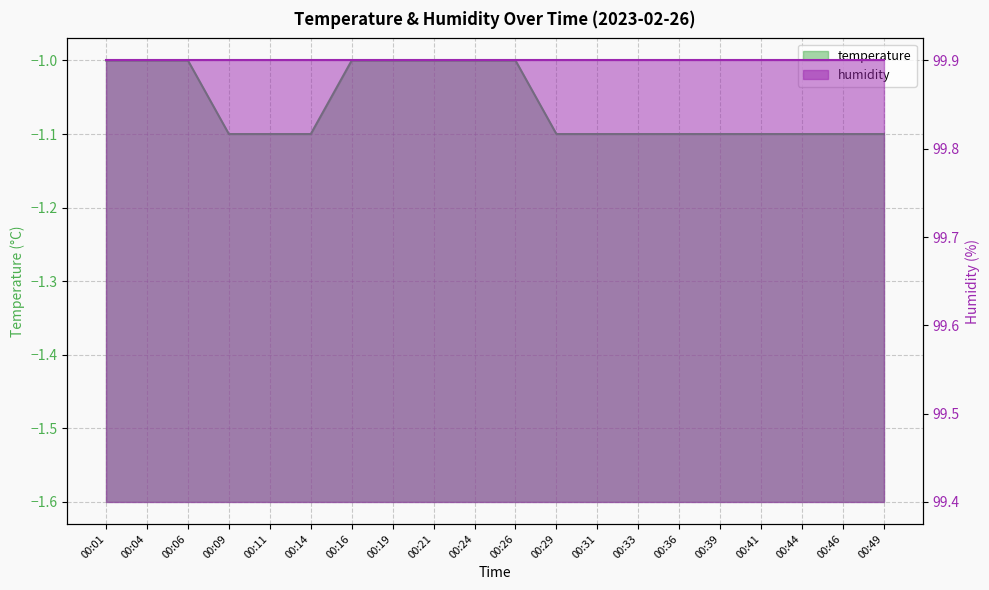

List the labels in order of value, largest first.

00:01, 00:04, 00:06, 00:16, 00:19, 00:21, 00:24, 00:26, 00:09, 00:11, 00:14, 00:29, 00:31, 00:33, 00:36, 00:39, 00:41, 00:44, 00:46, 00:49